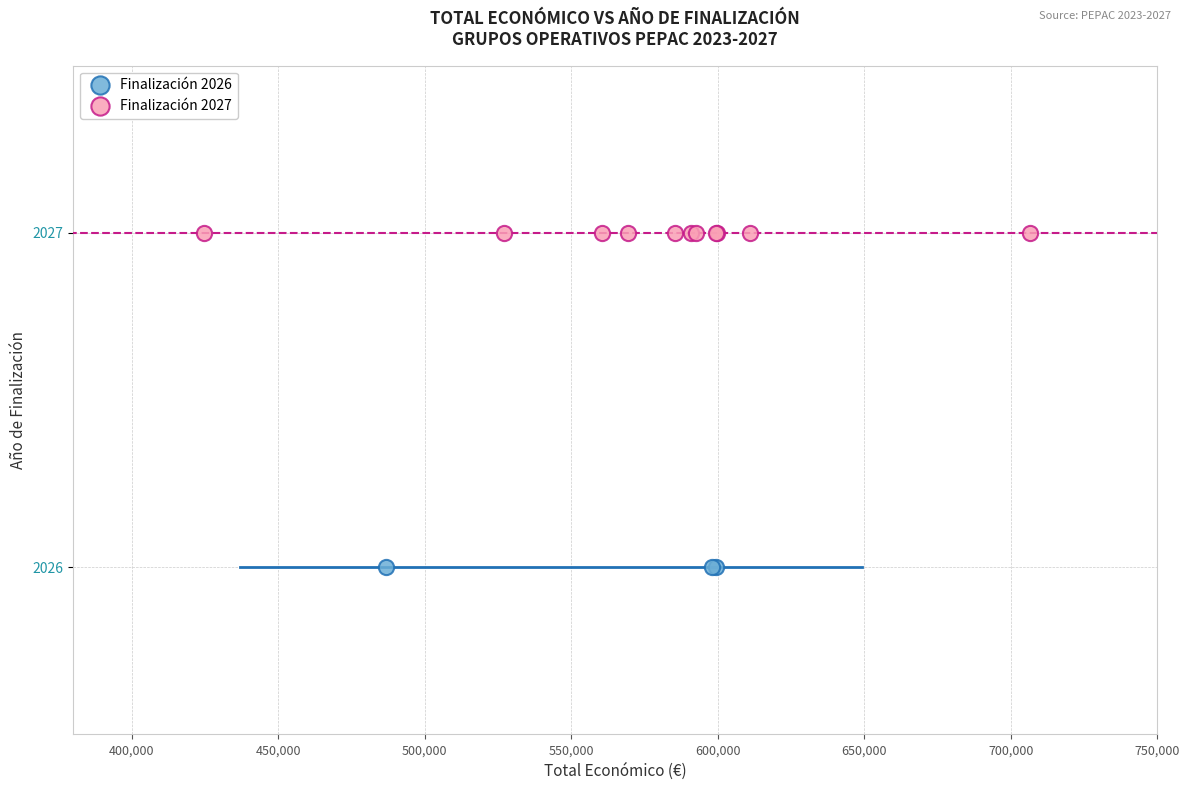

Which series contains the highest Y value?

Finalización 2027